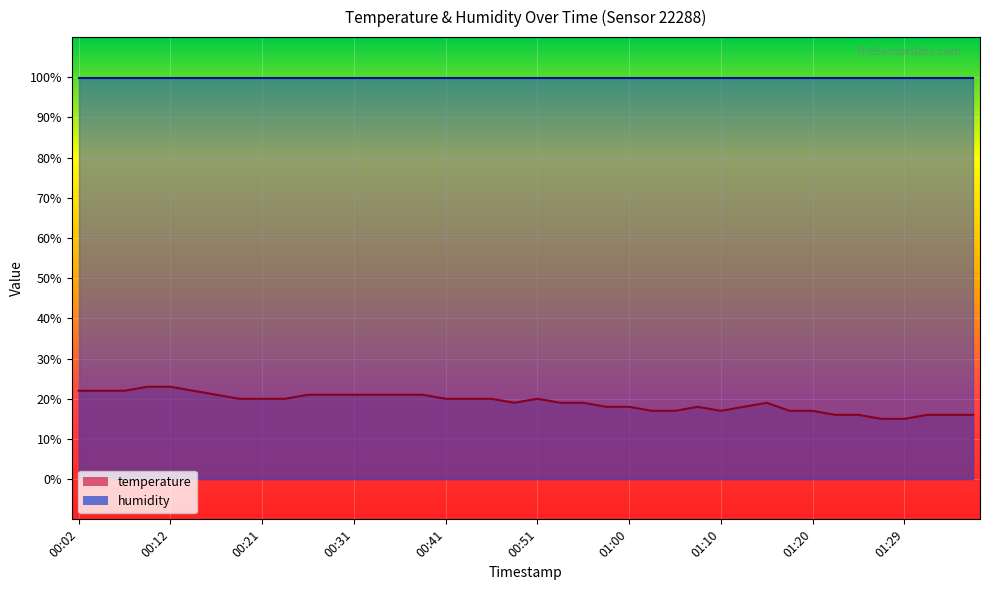

How many values exceed 20?

13